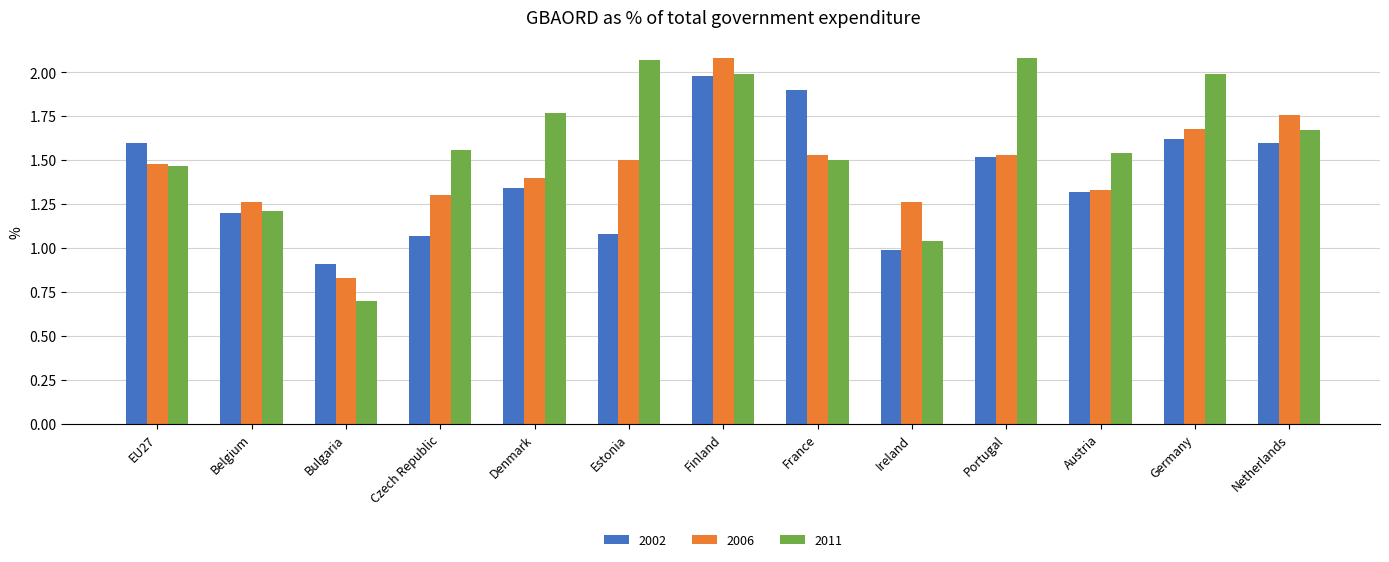

Is the value of 2002 at Portugal greater than the value of 2006 at Bulgaria?

Yes